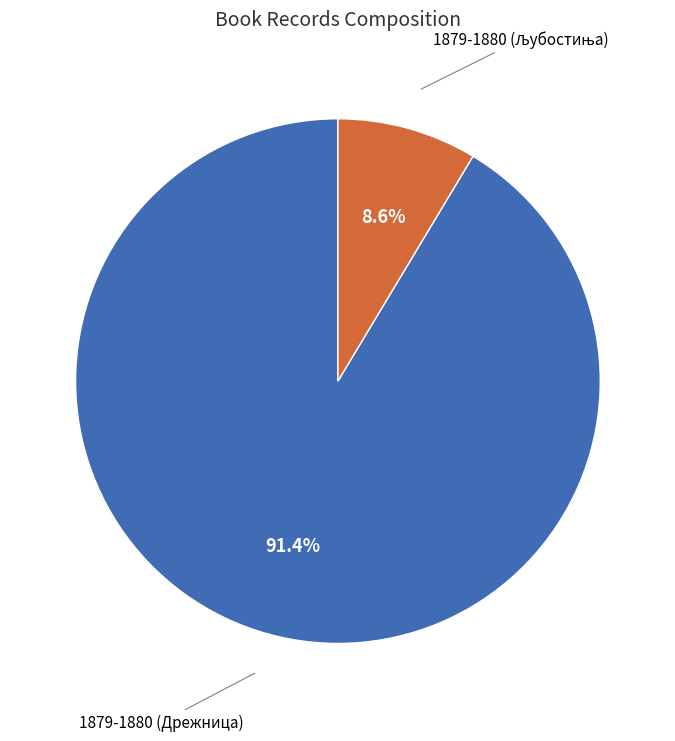

Does any single category account for the majority?

Yes